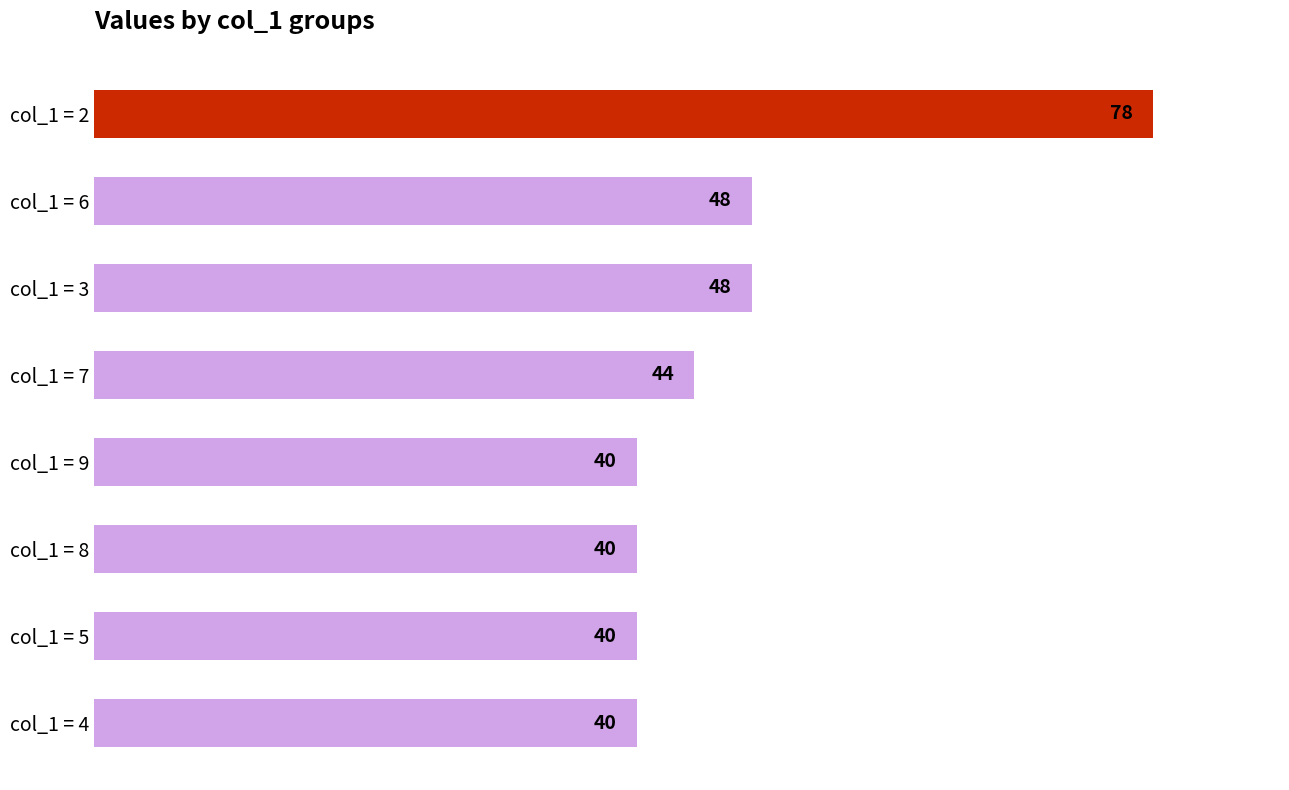

What is the label of the 7th bar from the bottom?

col_1 = 6